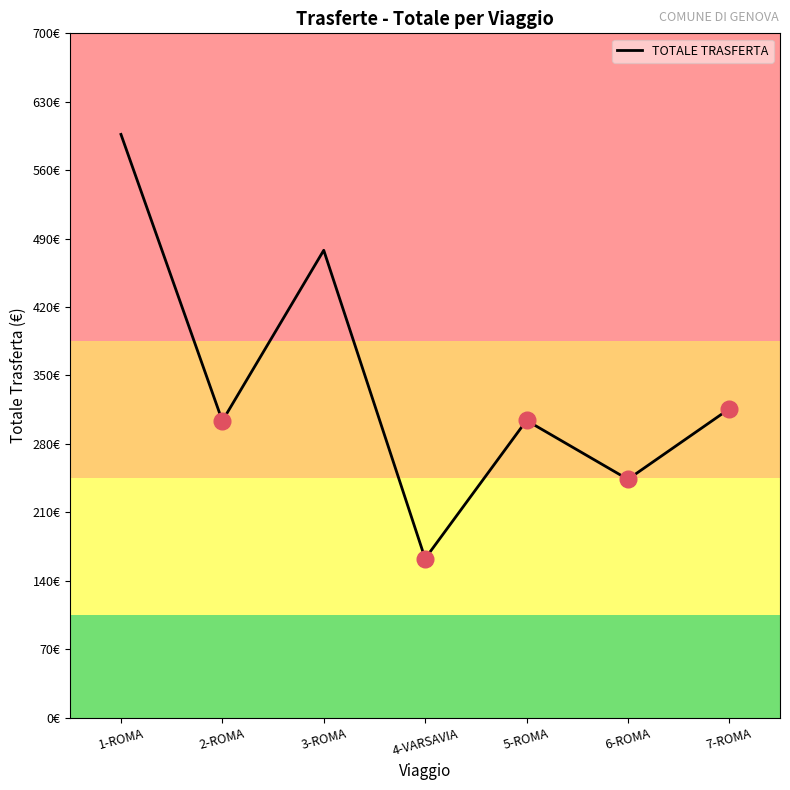

Reading left to right, extract all data points from this chart.

596.6	303.5	478.1	162.7	304.0	243.8	315.9